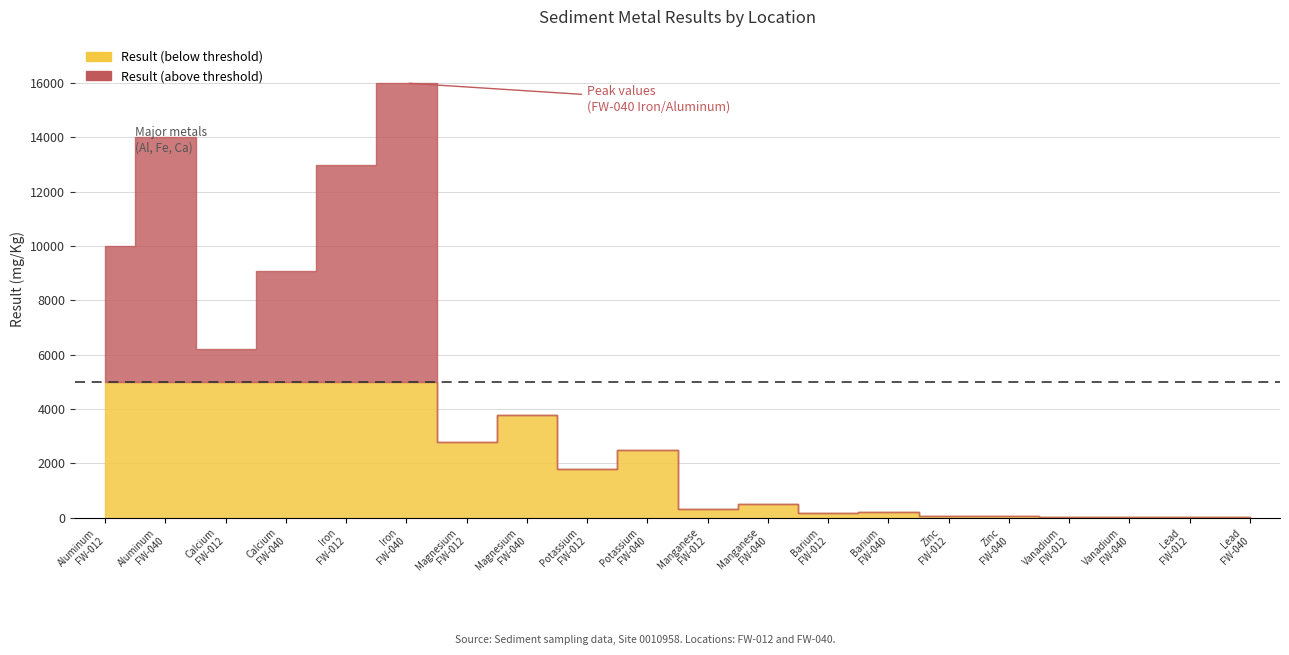

What is the label of the 12th point from the right?

FW-012